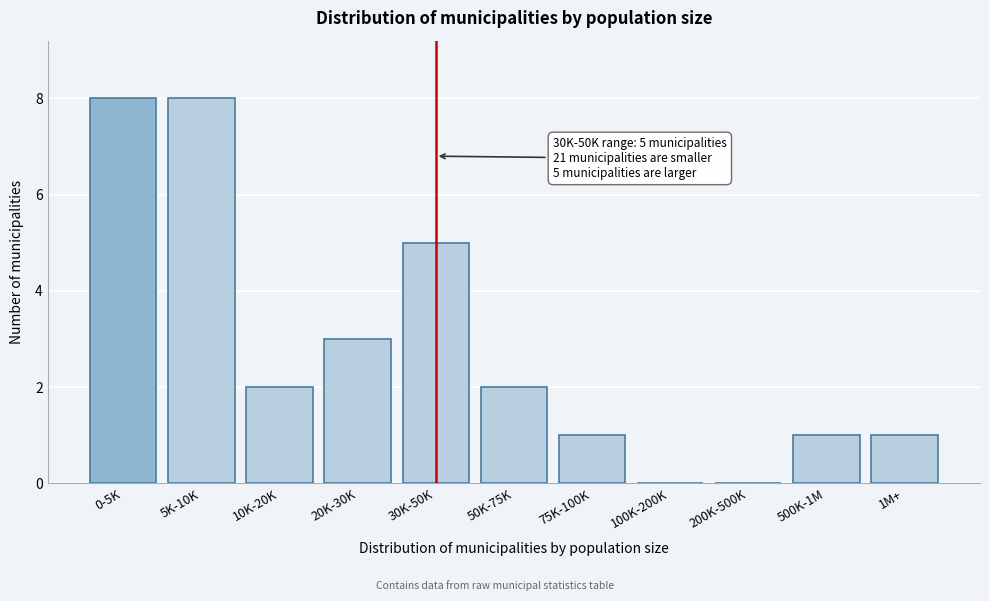

Reading left to right, extract all data points from this chart.

0-5K=8	5K-10K=8	10K-20K=2	20K-30K=3	30K-50K=5	50K-75K=2	75K-100K=1	100K-200K=0	200K-500K=0	500K-1M=1	1M+=1